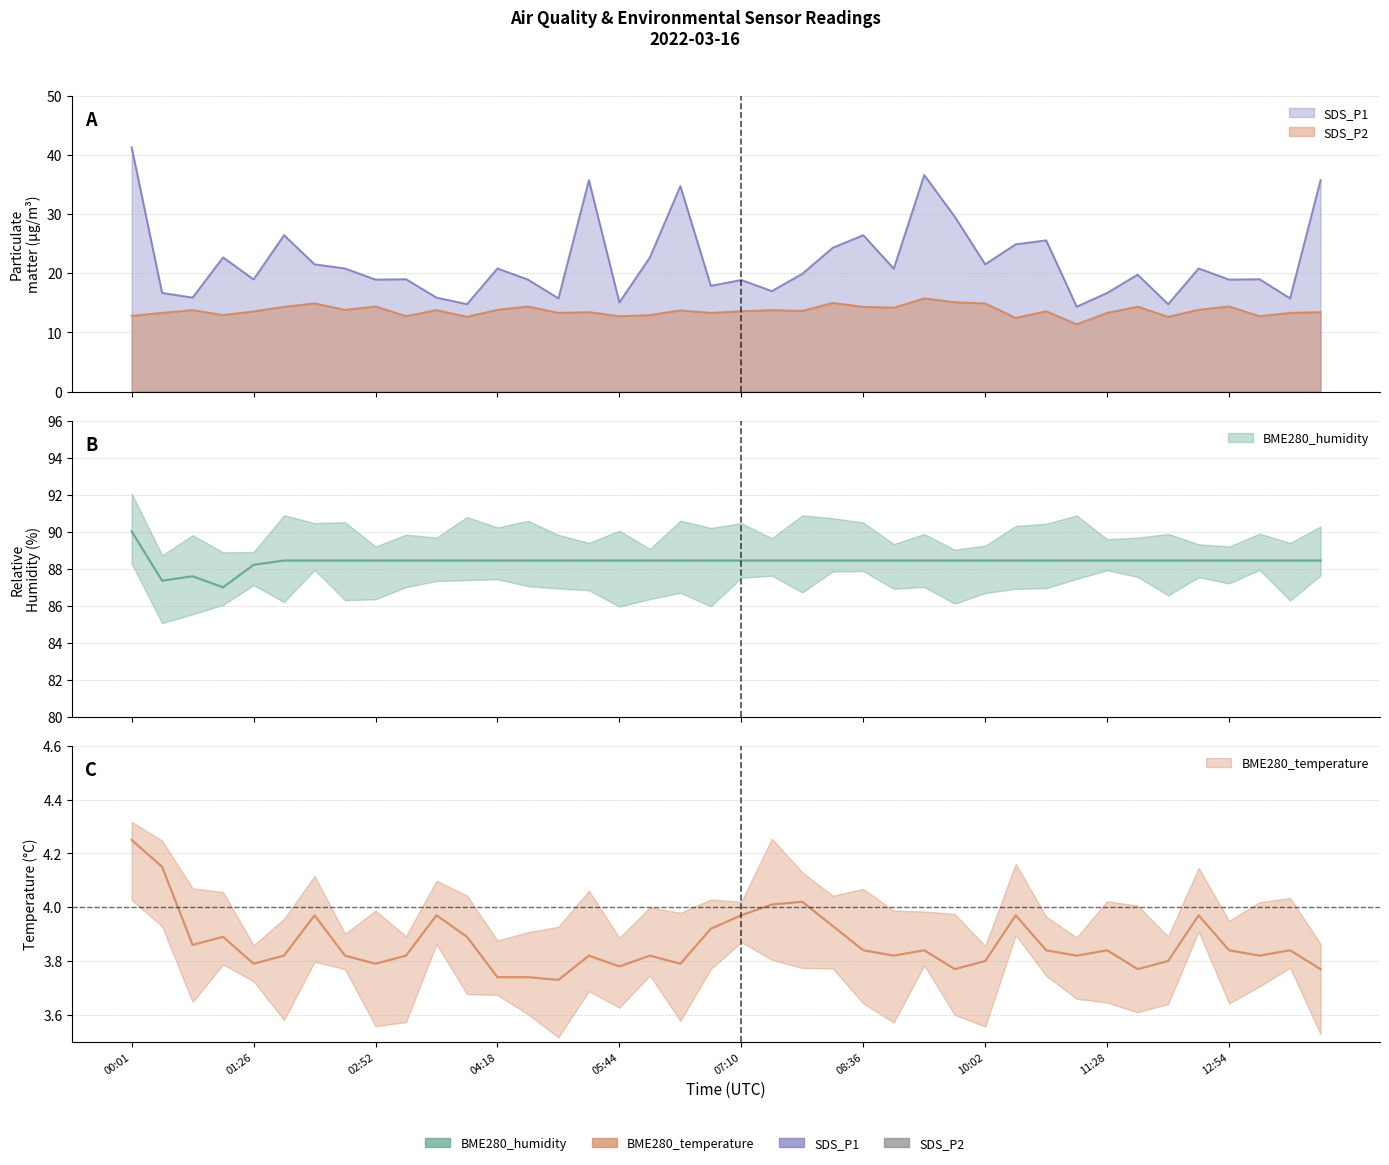

Reading right to left, extract all data points from this chart.

BME280_humidity: 88.4	88.4	88.4	88.4	88.4	88.4	88.4	88.4	88.4	88.4	88.4	88.4	88.4	88.4	88.4	88.4	88.4	88.4	88.4	88.4	88.4	88.4	88.4	88.4	88.4	88.4	88.4	88.4	88.4	88.4	88.4	88.4	88.4	88.4	88.4	88.2	87.0	87.6	87.3	90.0
BME280_temperature: 3.8	3.8	3.8	3.8	4.0	3.8	3.8	3.8	3.8	3.8	4.0	3.8	3.8	3.8	3.8	3.8	3.9	4.0	4.0	4.0	3.9	3.8	3.8	3.8	3.8	3.7	3.7	3.7	3.9	4.0	3.8	3.8	3.8	4.0	3.8	3.8	3.9	3.9	4.2	4.2
SDS_P1: 35.7	15.8	19.0	18.9	20.8	14.8	19.8	16.7	14.3	25.6	24.9	21.5	29.6	36.6	20.8	26.4	24.3	19.9	17.0	18.9	17.9	34.7	22.7	15.1	35.7	15.8	18.9	20.8	14.8	15.9	19.0	18.9	20.8	21.5	26.4	18.9	22.7	15.9	16.7	41.3
SDS_P2: 13.4	13.3	12.8	14.4	13.8	12.6	14.3	13.3	11.4	13.6	12.4	14.9	15.1	15.8	14.2	14.3	15.0	13.6	13.8	13.6	13.3	13.7	12.9	12.7	13.4	13.3	14.4	13.8	12.6	13.8	12.8	14.4	13.8	14.9	14.3	13.6	12.9	13.8	13.3	12.8